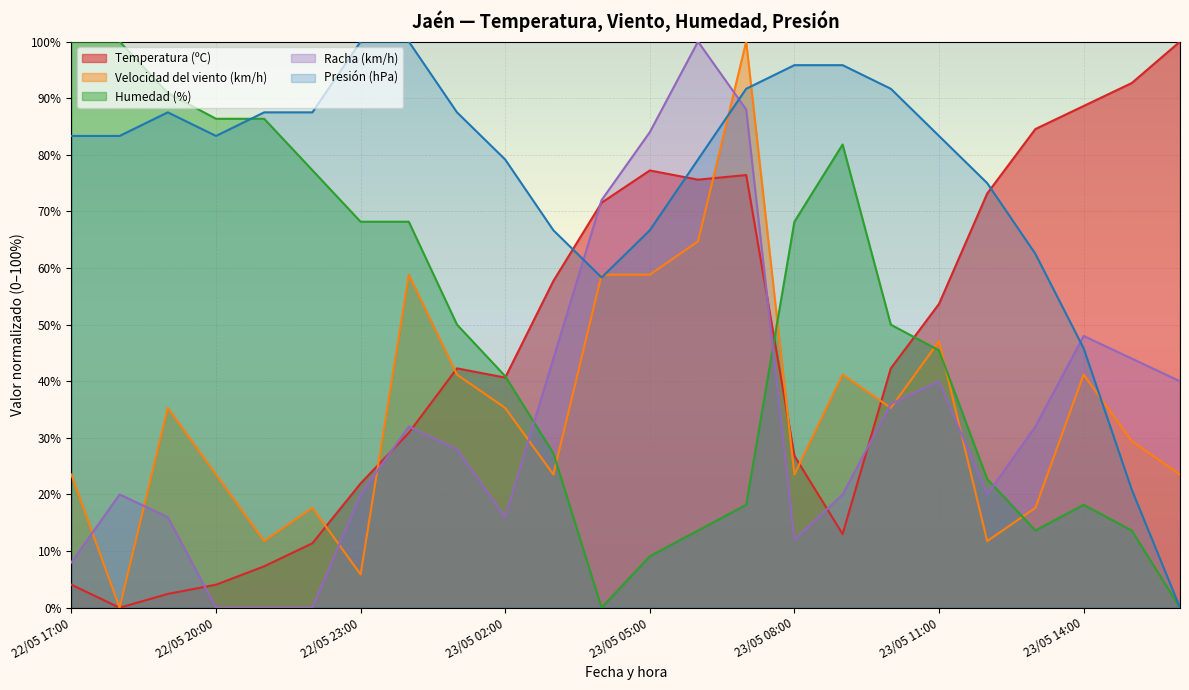

True or false: Presión (hPa) and Temperatura (ºC) intersect in this chart.

True